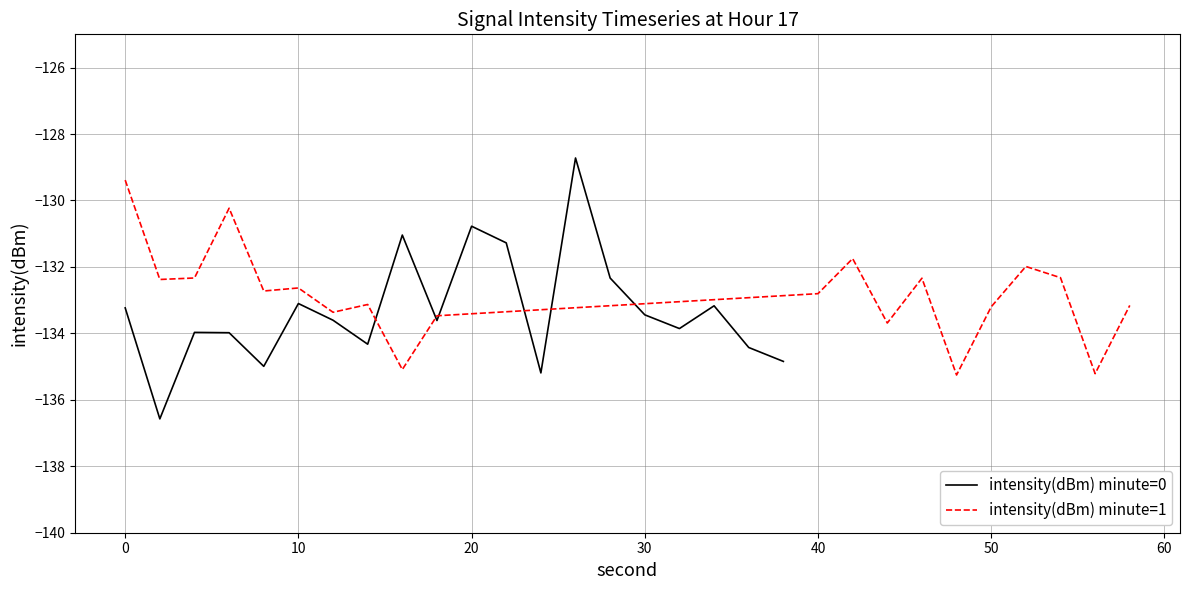

What is the highest value of the intensity(dBm) minute=1 series?

-129.4